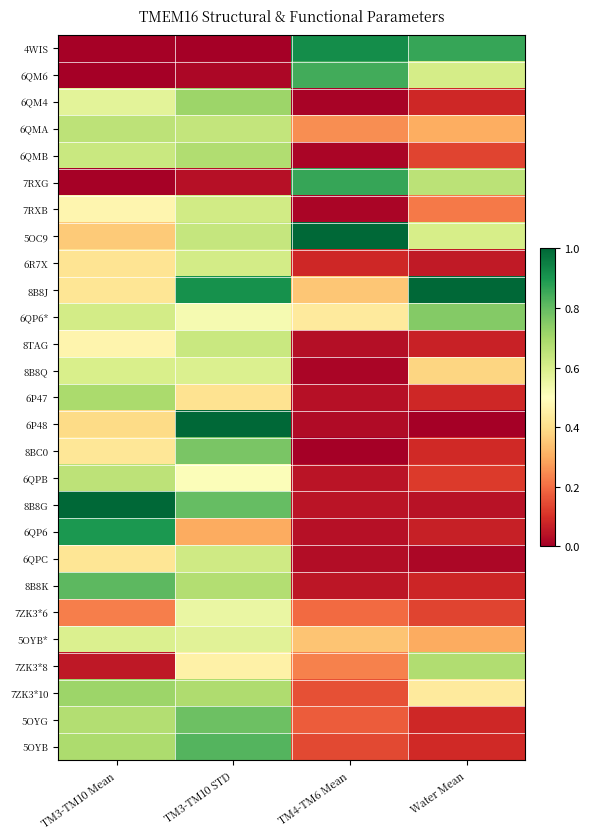

Which has a higher value, TM3-TM10 STD or Water Mean?

Water Mean